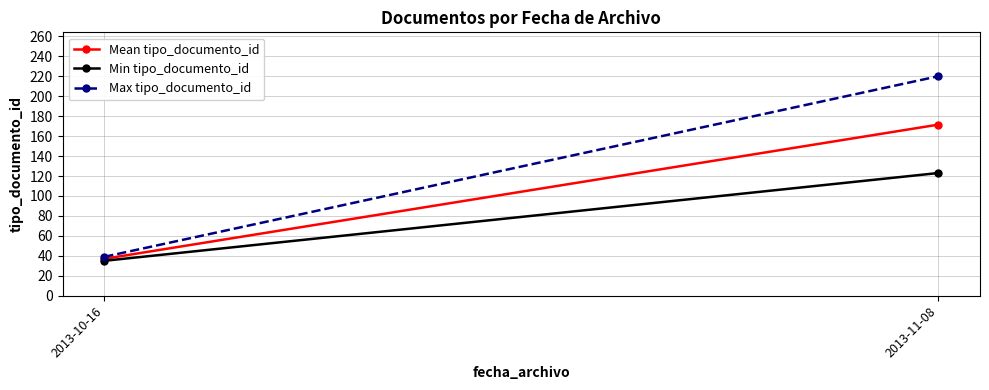

Which series has the largest total across all categories?

Max tipo_documento_id